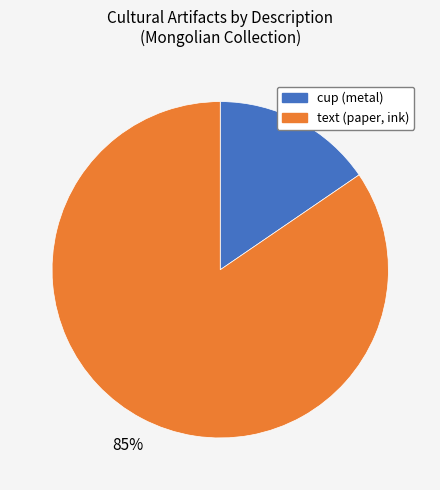

To the nearest percent, what is the average slice percentage?

50%